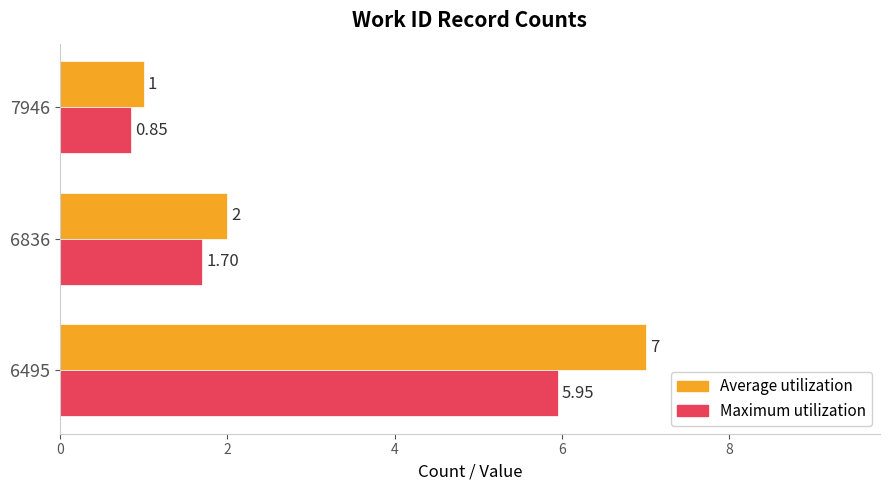

How many distinct data groups are displayed?

2